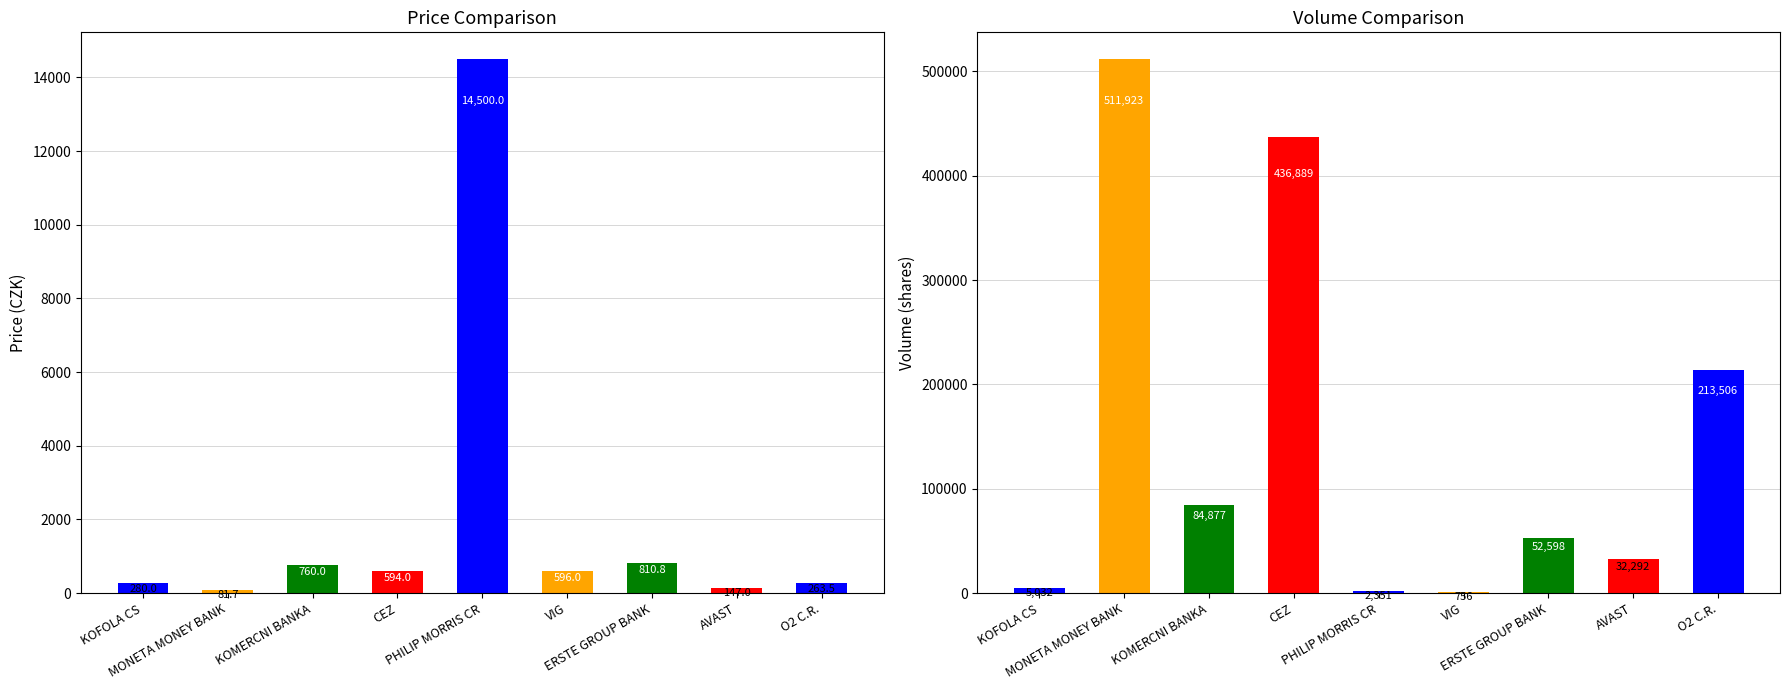

What is the approximate value of Volume (col_5) at ERSTE GROUP BANK?

52598.0